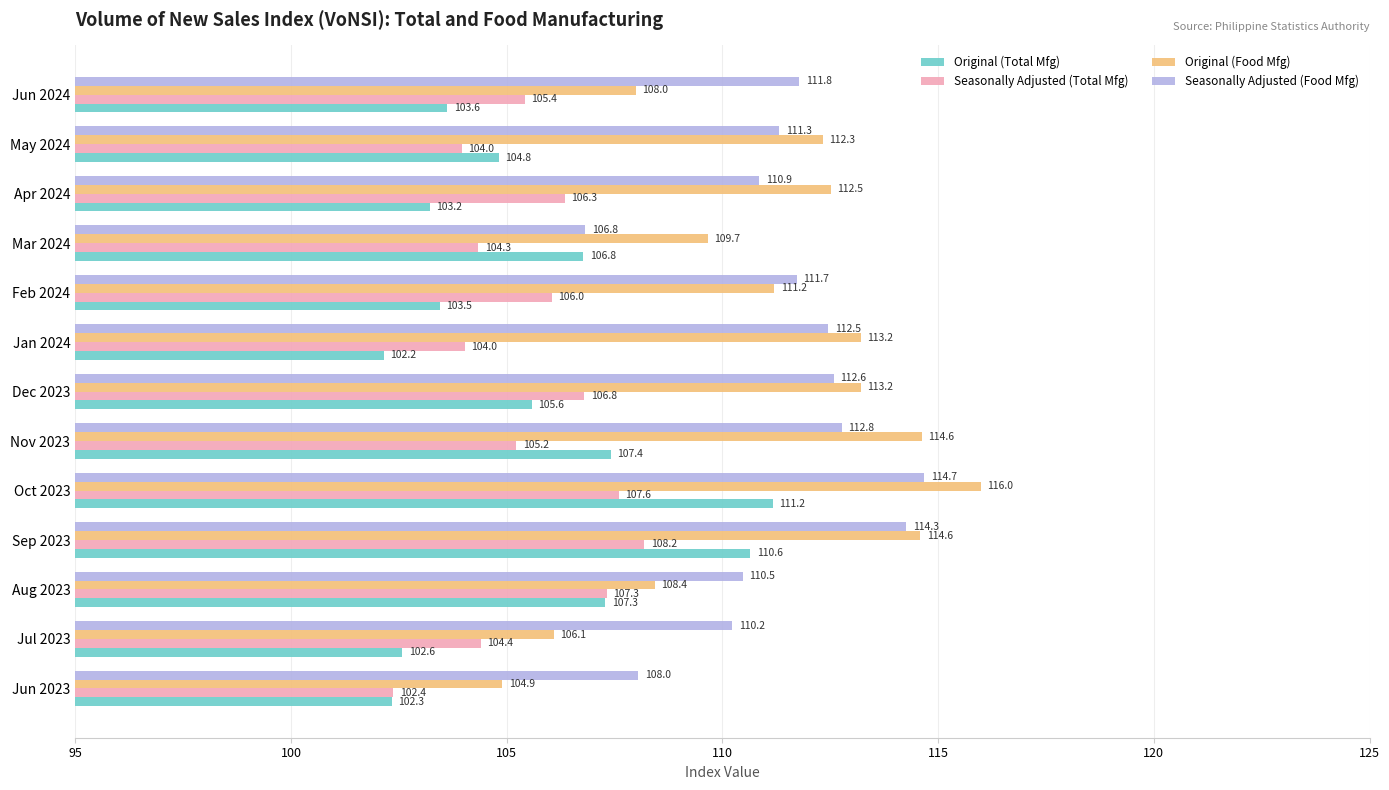

Which series has the largest range (max minus min)?

Original (Food Mfg)